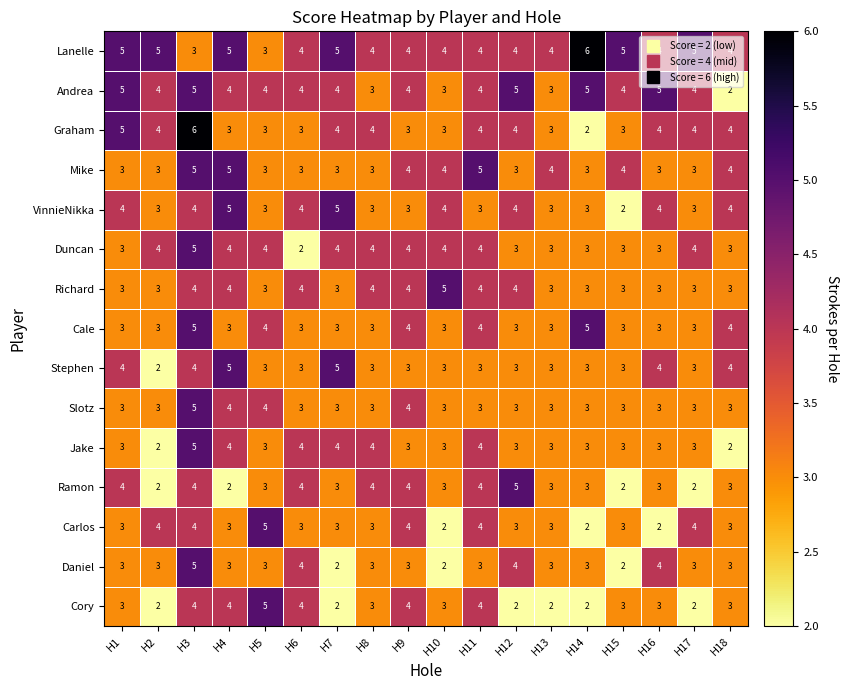

Which series changed the most between H6 and H13?

Cory